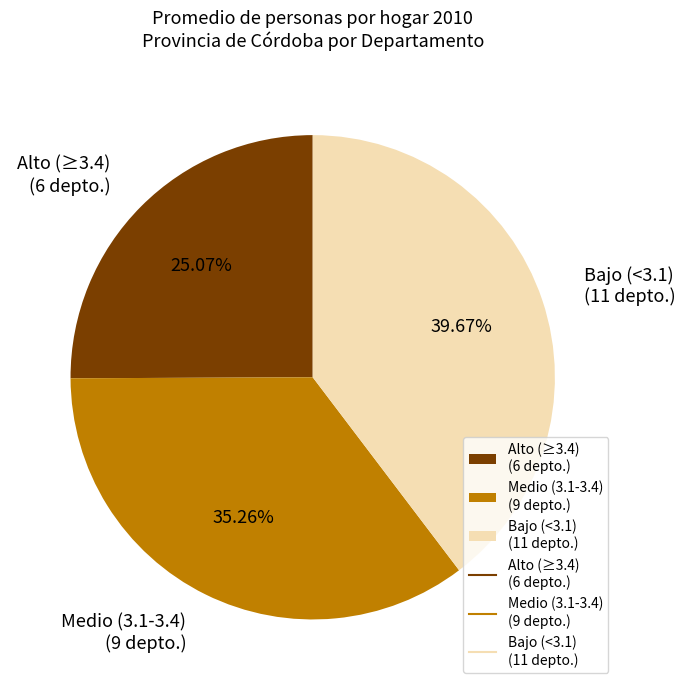

Is Alto (≥3.4) (6 depto.) the majority of the pie?

No